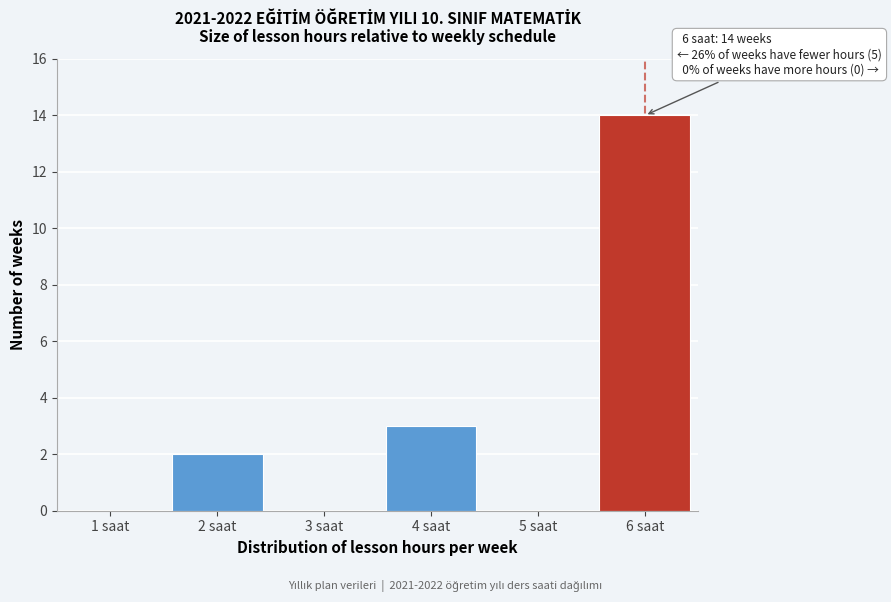

Reading right to left, list all the values displayed in this chart.

6 saat=14	5 saat=0	4 saat=3	3 saat=0	2 saat=2	1 saat=0